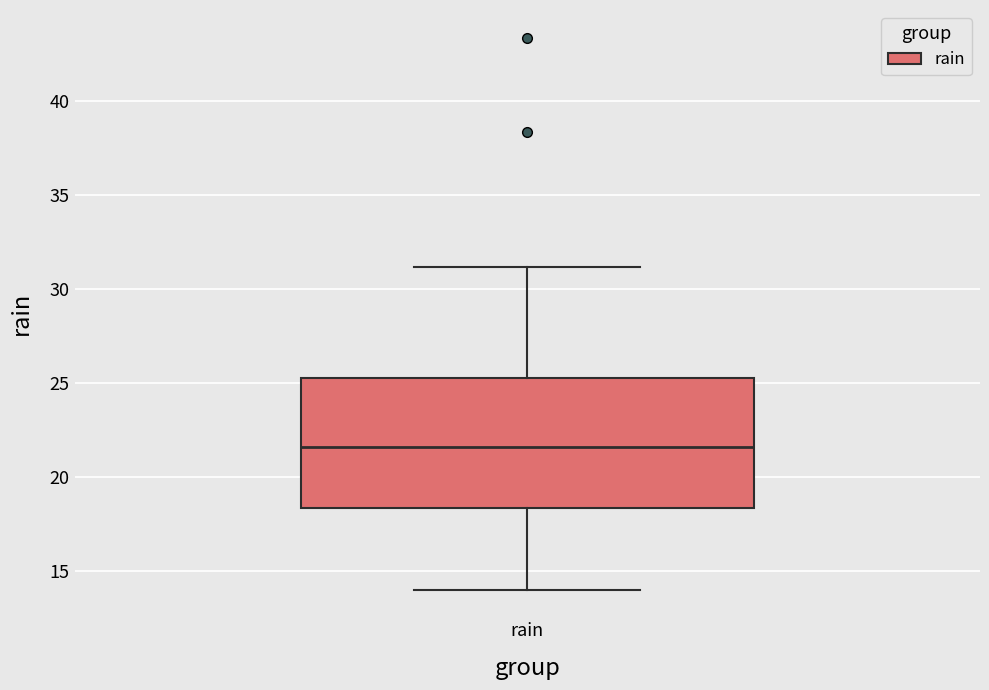

Where is the lower edge of the box for rain on the y-axis? The values are not printed on the chart, so give them approximately, as read against the axis.

18.5